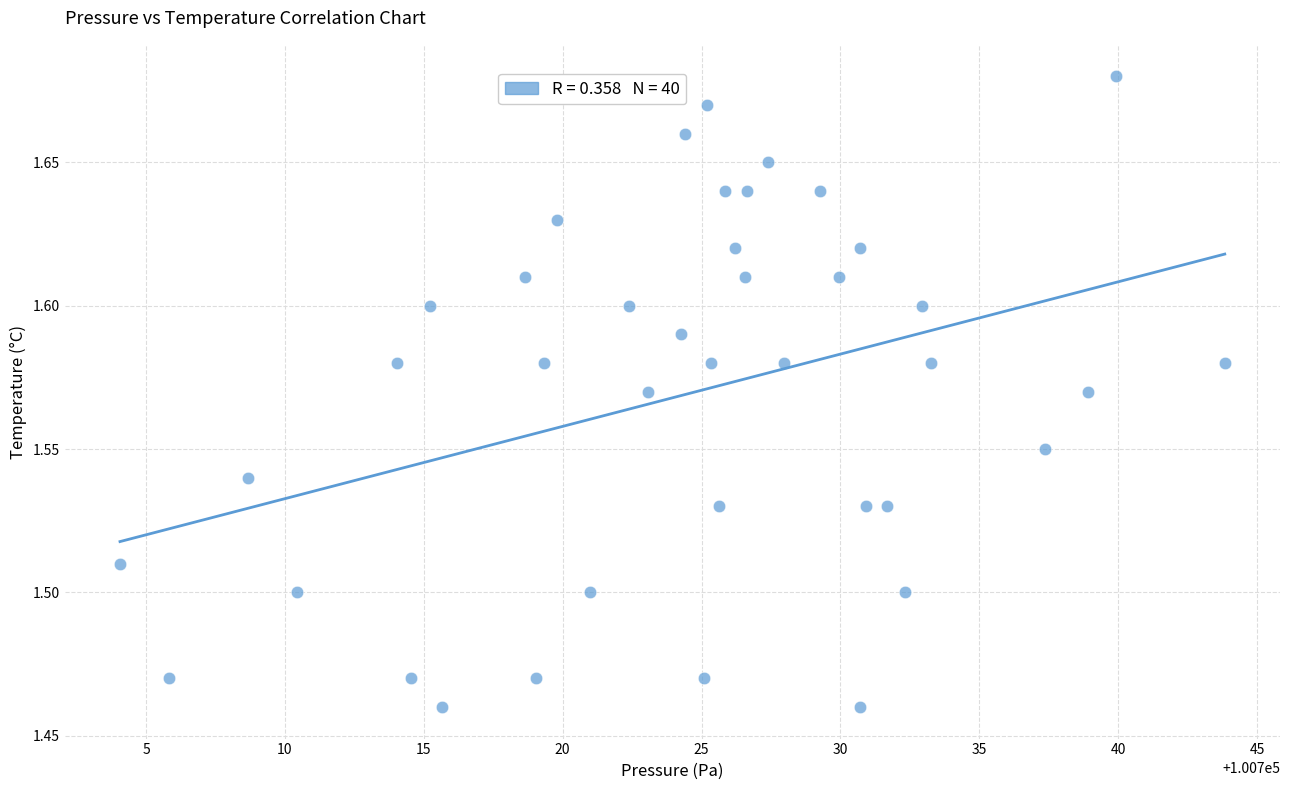

What is the range of X values (max minus min)?

39.8